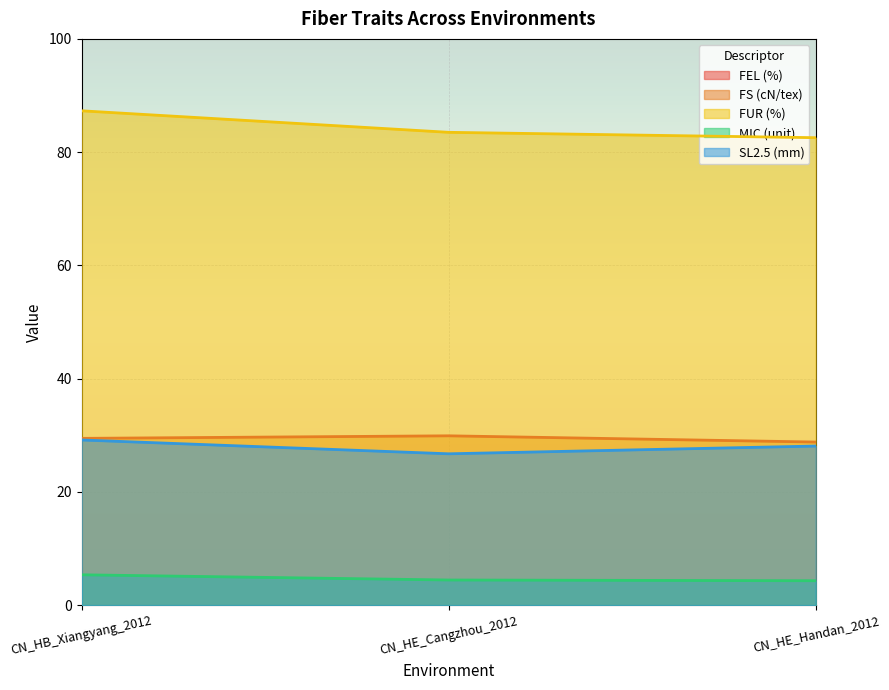

Which series changed the most between CN_HB_Xiangyang_2012 and CN_HE_Handan_2012?

FUR (%)